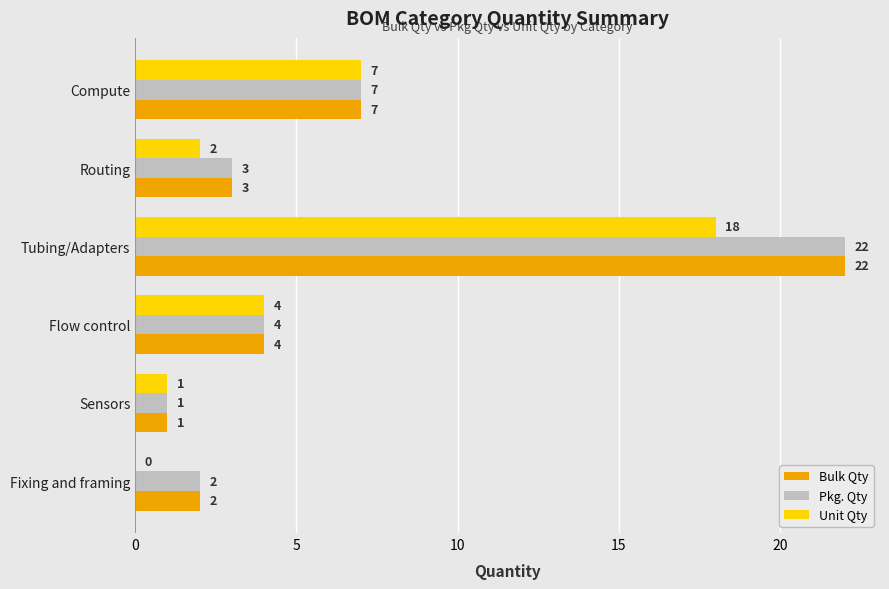

How many categories are shown in the chart?

6